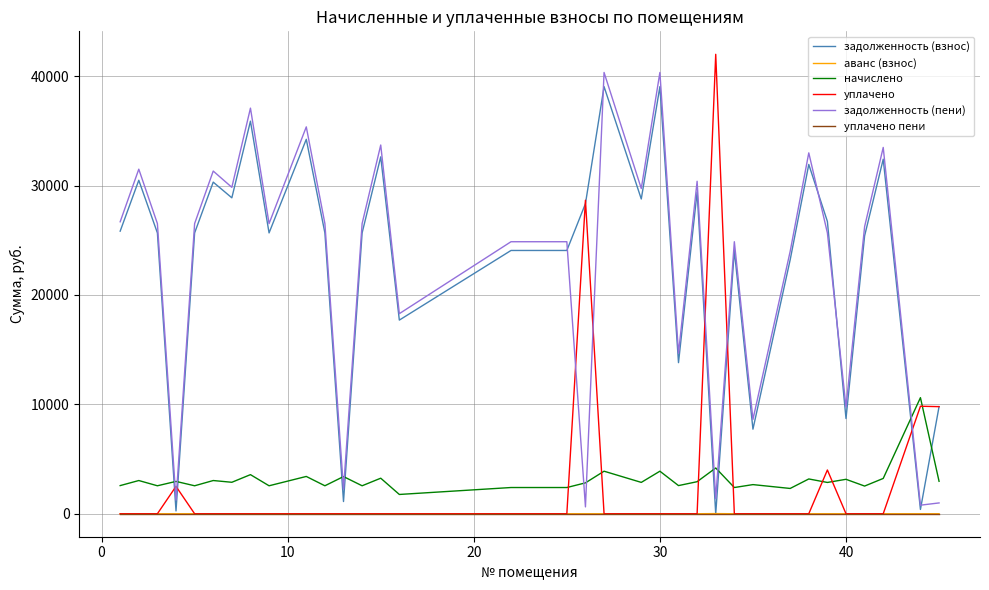

What is the greatest value displayed?

42000.0